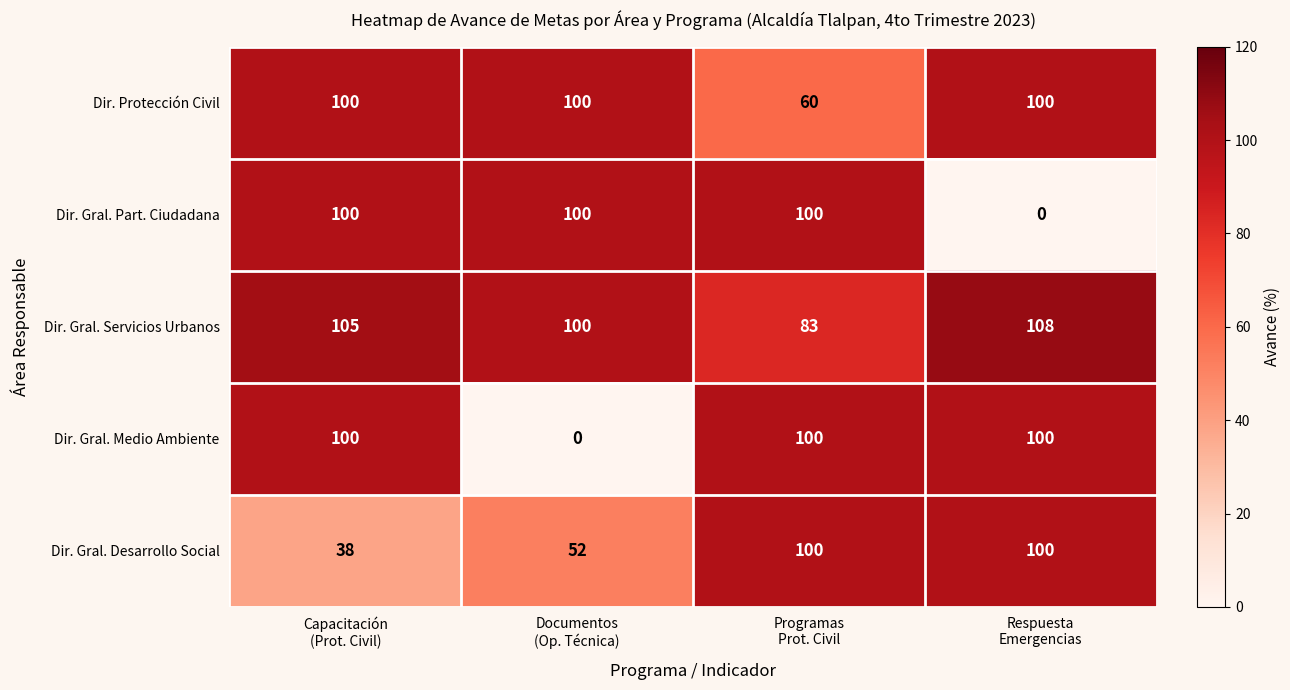

What is the sum of all Dir. Protección Civil values?

360